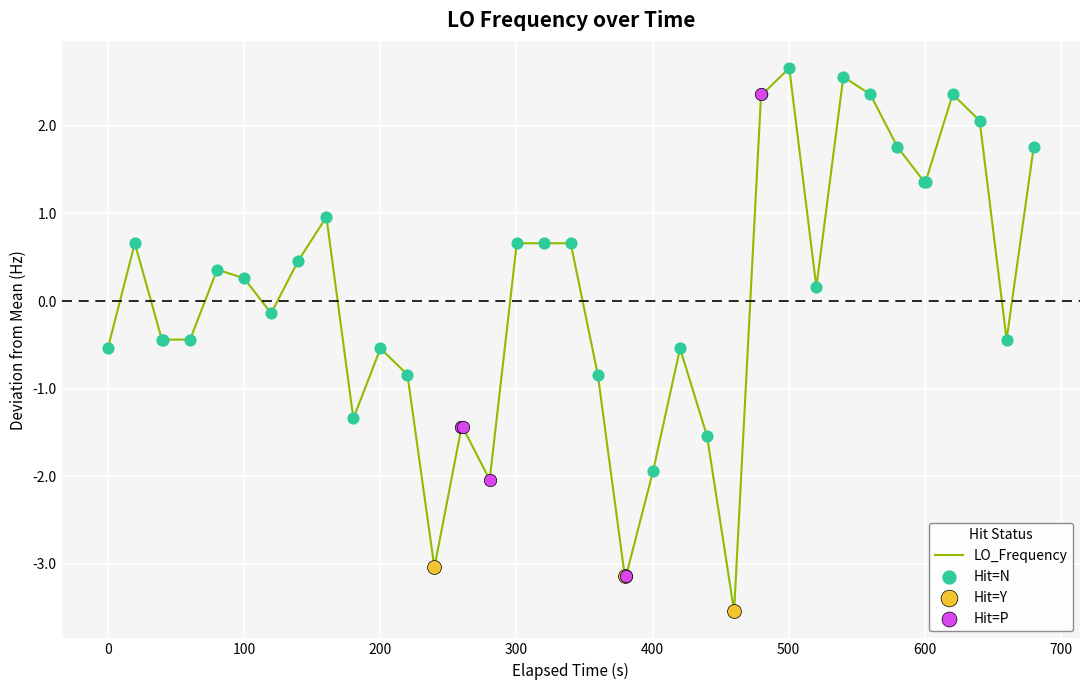

What is the maximum value shown in the chart?

2.7